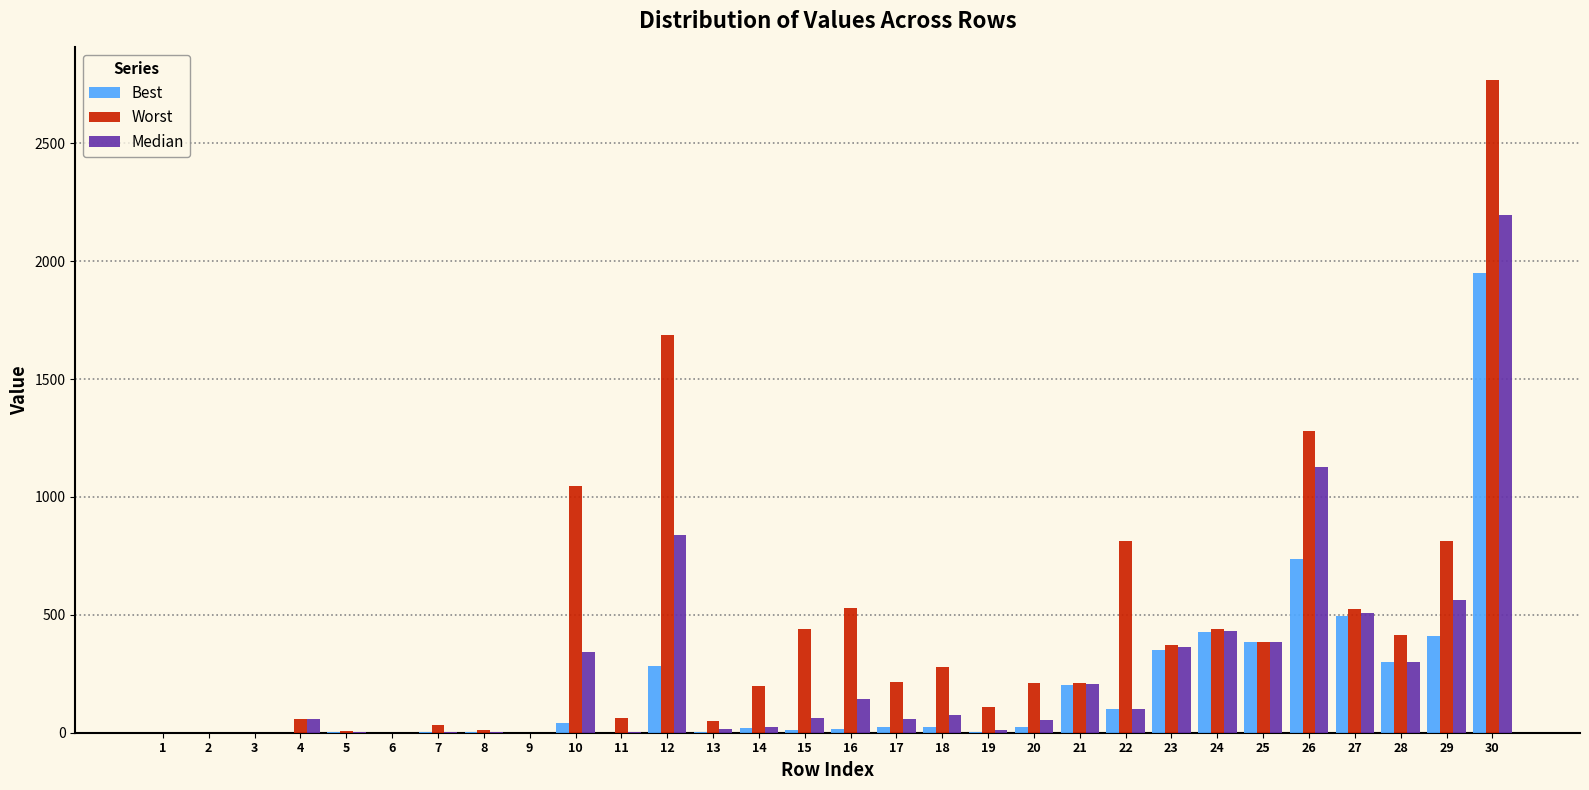

What is the sum of all Worst values?

12956.5